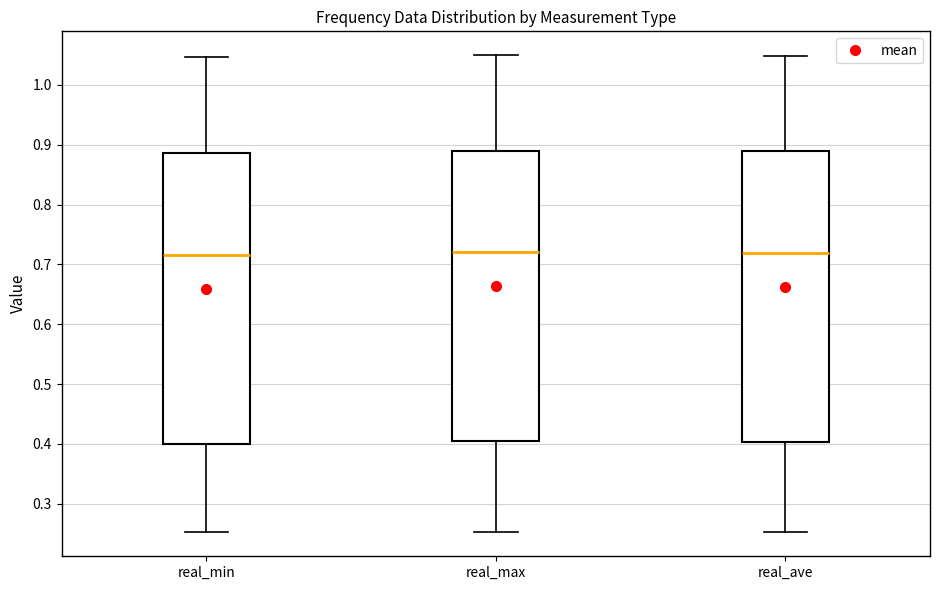

Reading left to right, read every box against the y-axis: the position of its median line, the range the box covers, and the ends of its whiskers. The values are not printed on the chart, so give them approximately, as read against the axis.

real_min: median 0.72, box 0.40 to 0.89, whiskers 0.25 to 1.05
real_max: median 0.72, box 0.41 to 0.89, whiskers 0.25 to 1.05
real_ave: median 0.72, box 0.40 to 0.89, whiskers 0.25 to 1.05